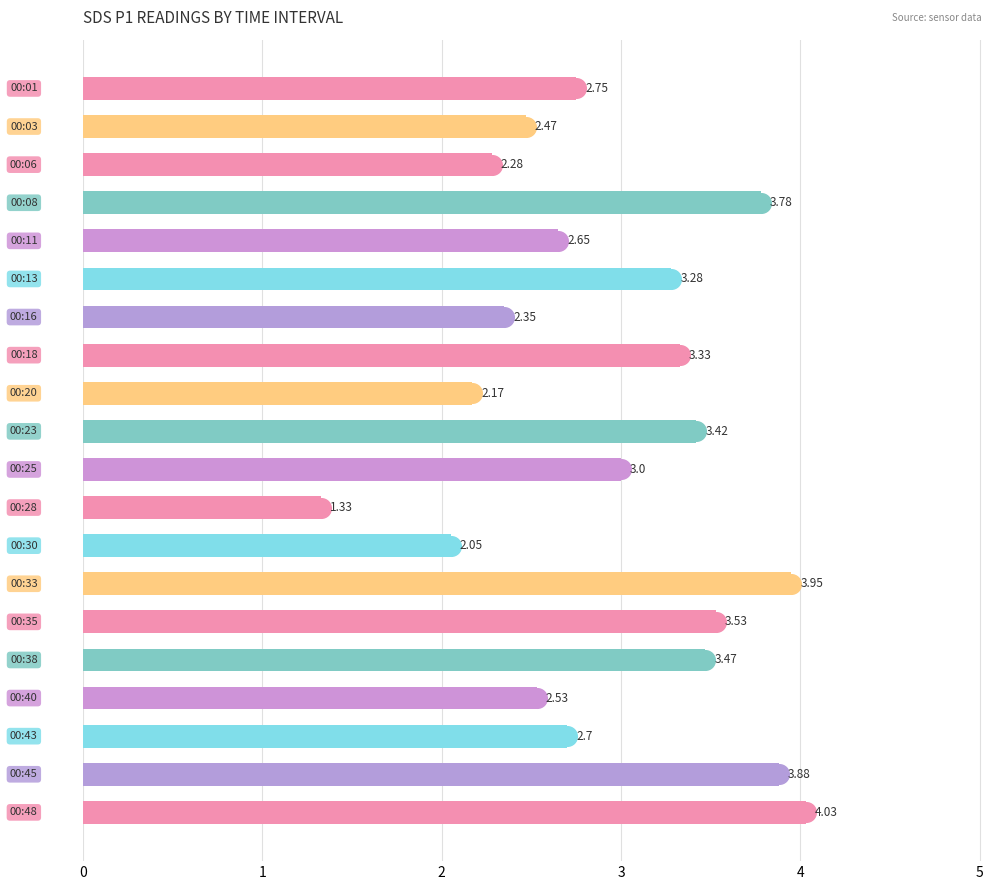

What is the ratio of the value at 6 to the value at 12?

1.1